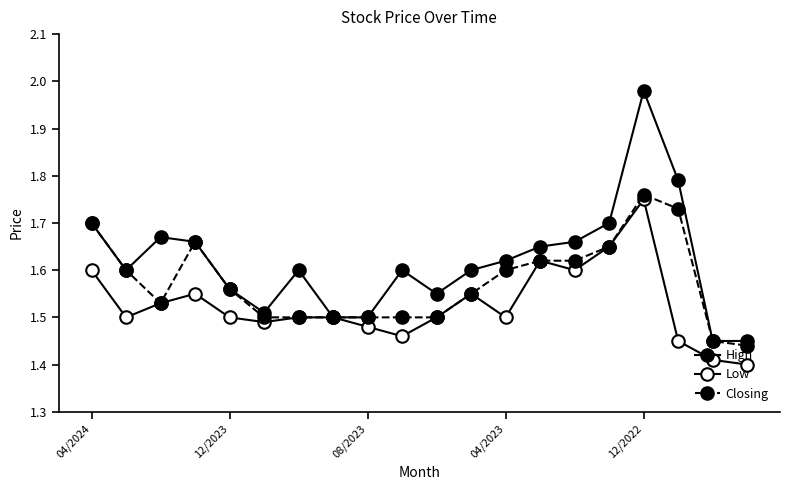

Which series has the largest range (max minus min)?

High